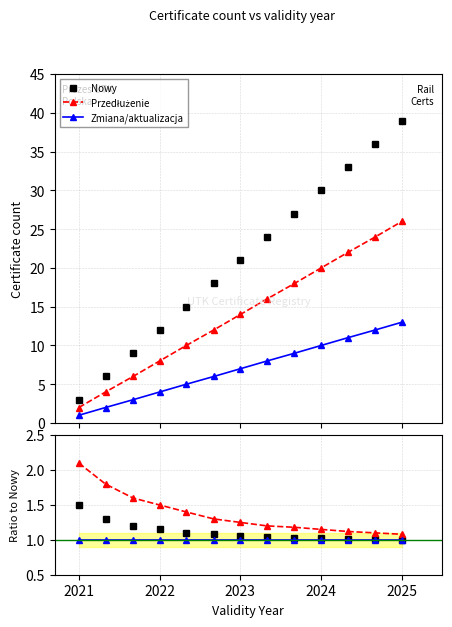

How many lines are shown in the chart?

4